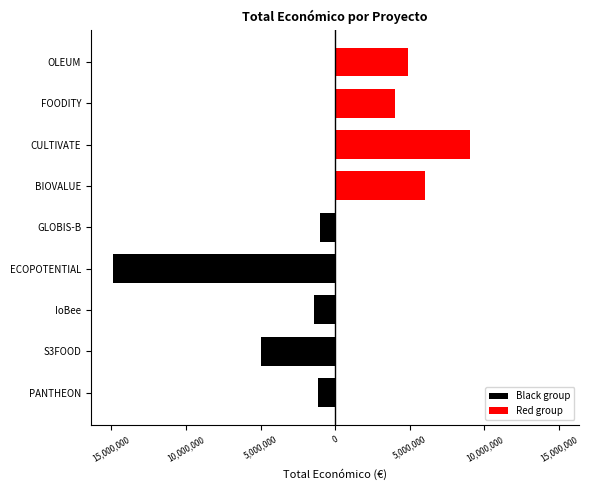

Rank the series at CULTIVATE from highest to lowest value.

Red group, Black group